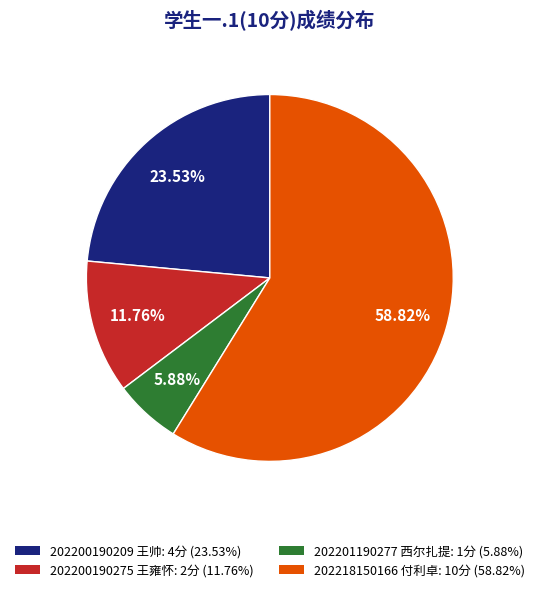

To the nearest percent, what portion does 202200190209 王帅 represent?

24%